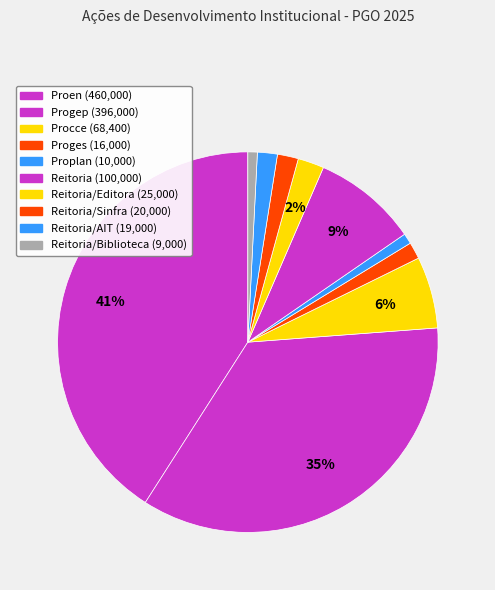

How many segments does this pie chart have?

10